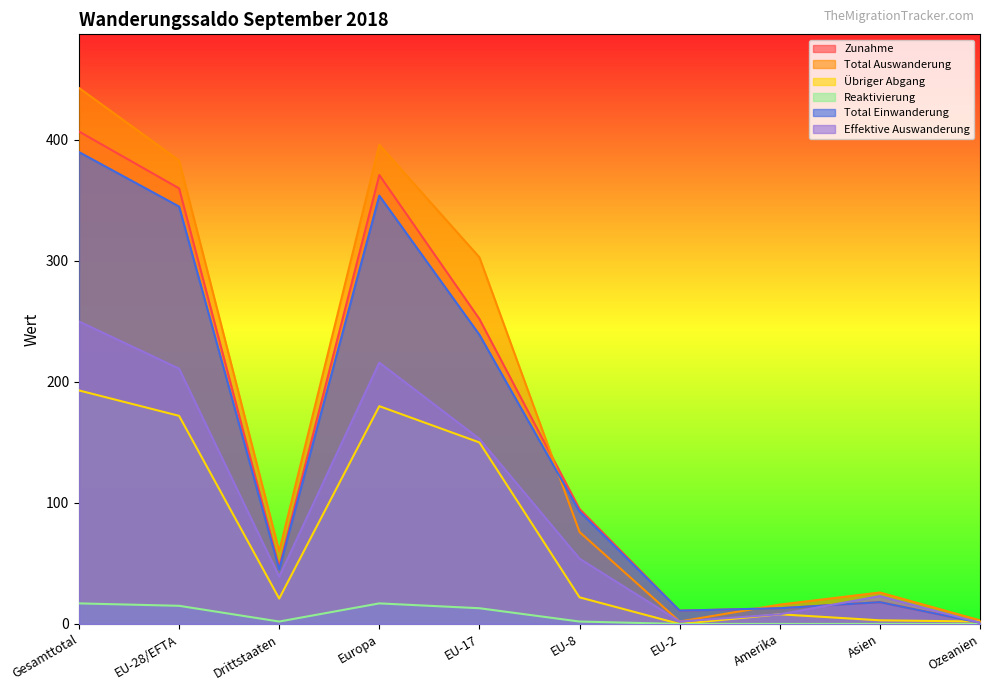

What is the sum of all Total Auswanderung values?

1708